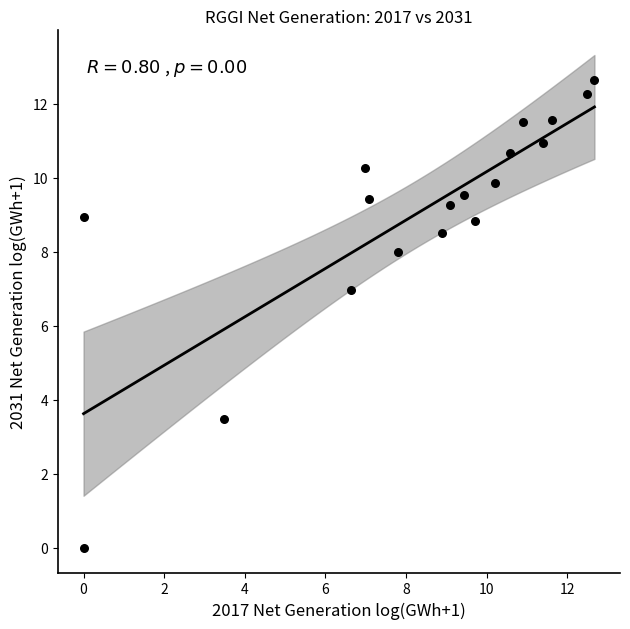

What is the range of Y values (max minus min)?

12.6